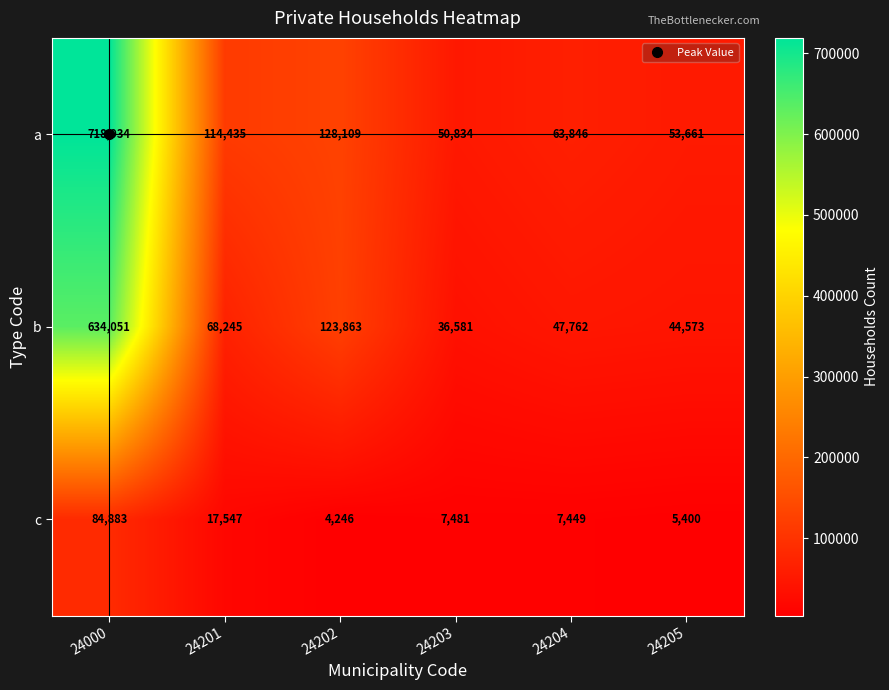

At 24204, list the series in order from smallest to largest.

c, b, a